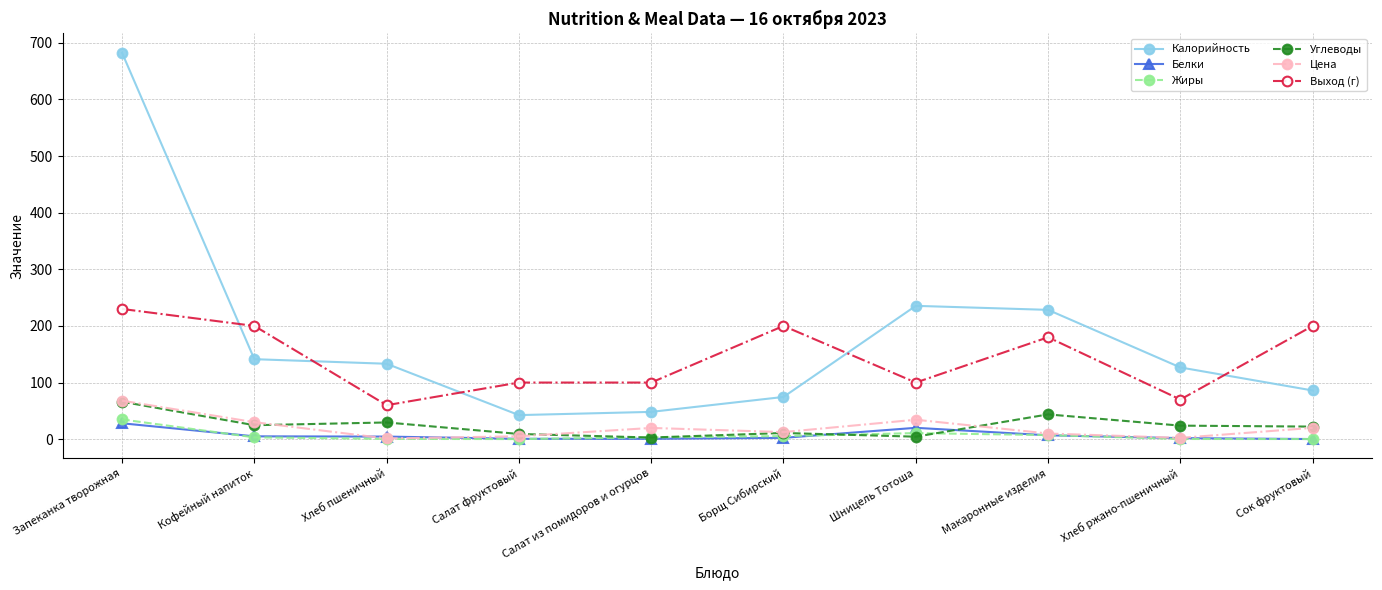

What is the total value across all series at Хлеб пшеничный?

229.0